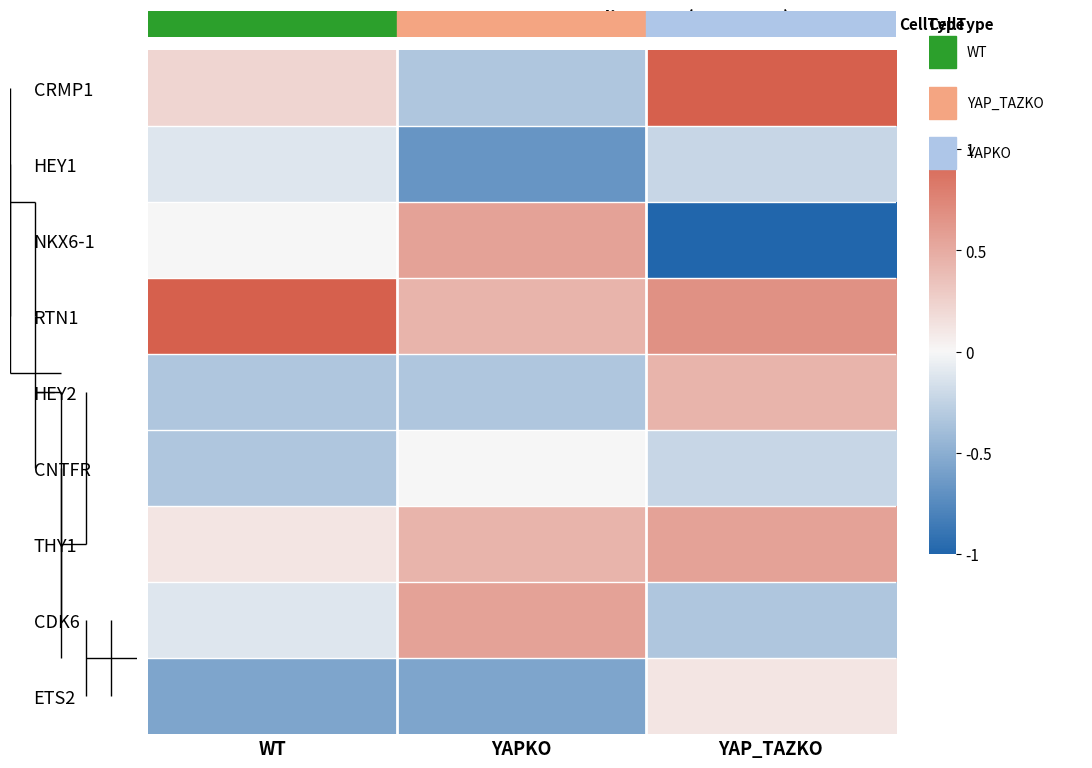

Rank the series by their maximum value, from highest to lowest.

CRMP1, RTN1, NKX6-1, THY1, CDK6, HEY2, ETS2, CNTFR, HEY1